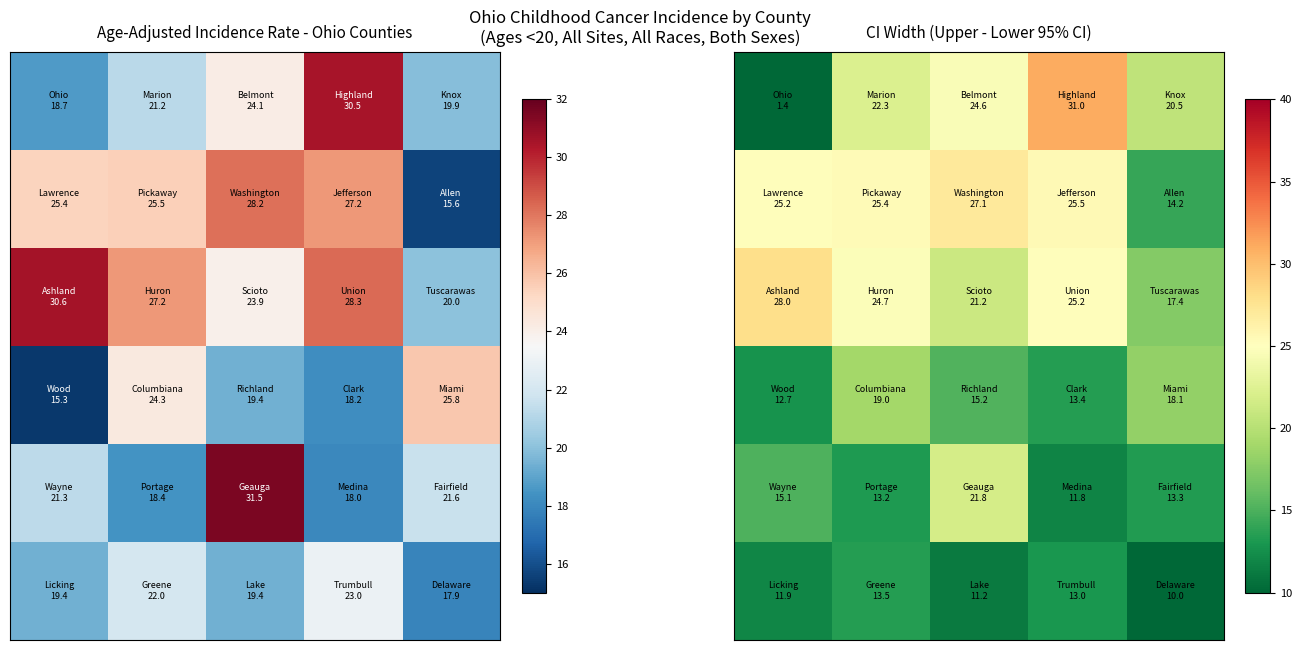

How many data points does each series have?

5